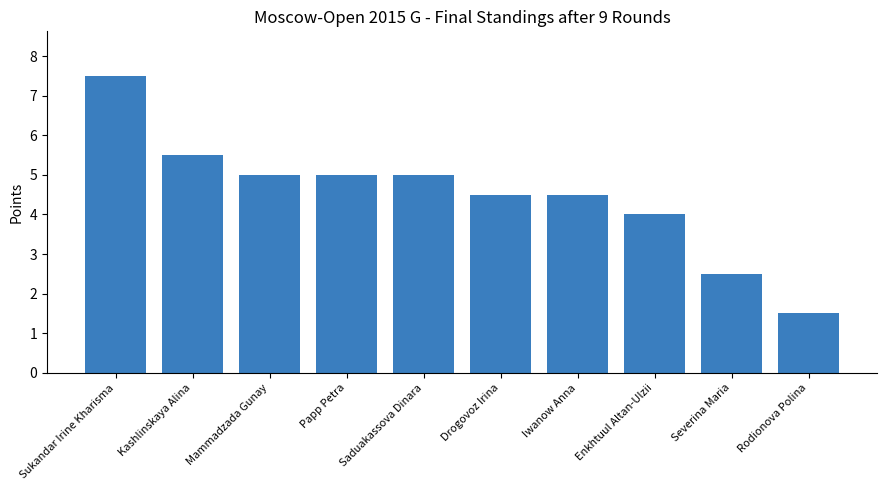

What is the average value?

4.5